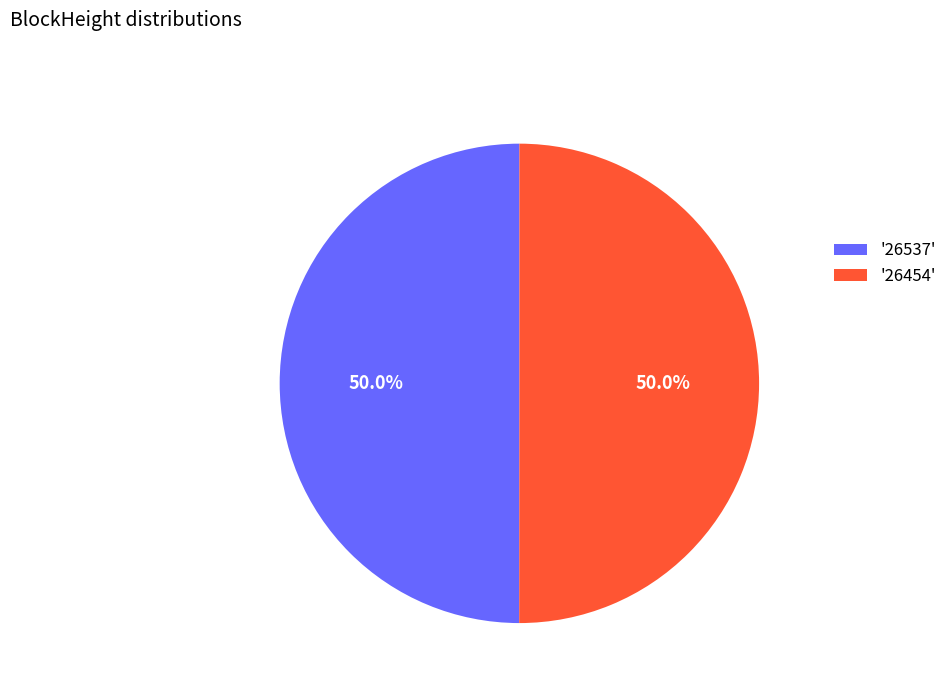

Approximately how many times larger is the value at '26537' compared to '26454'?

1.0